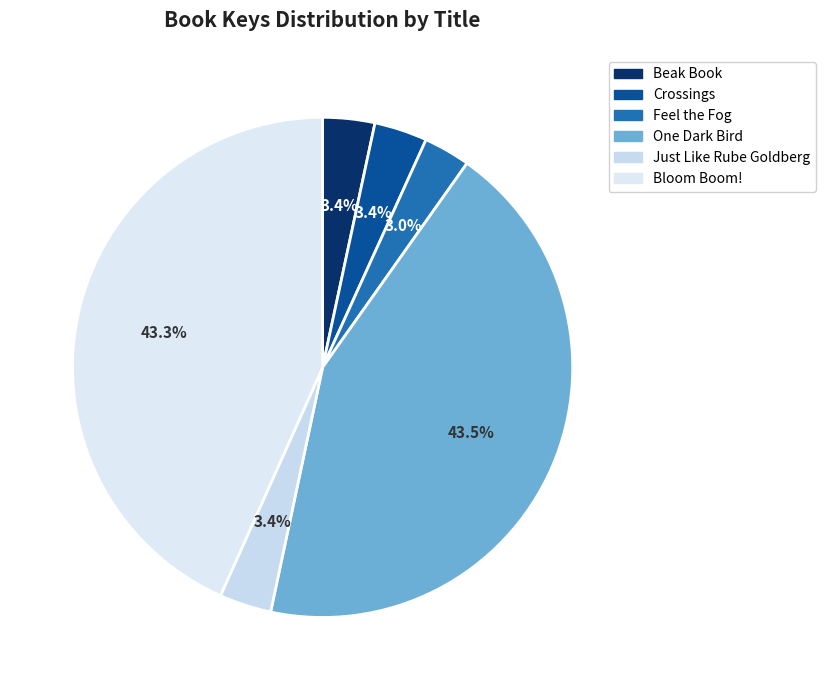

What percentage is NOT represented by Bloom Boom!?

56.7%